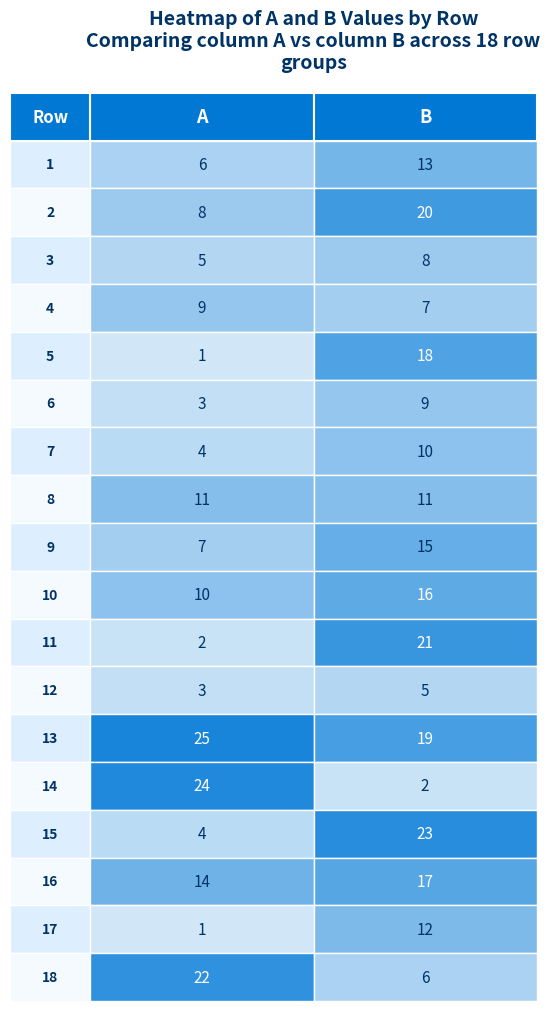

What is the difference between the 5 values at 0 and 1?

17